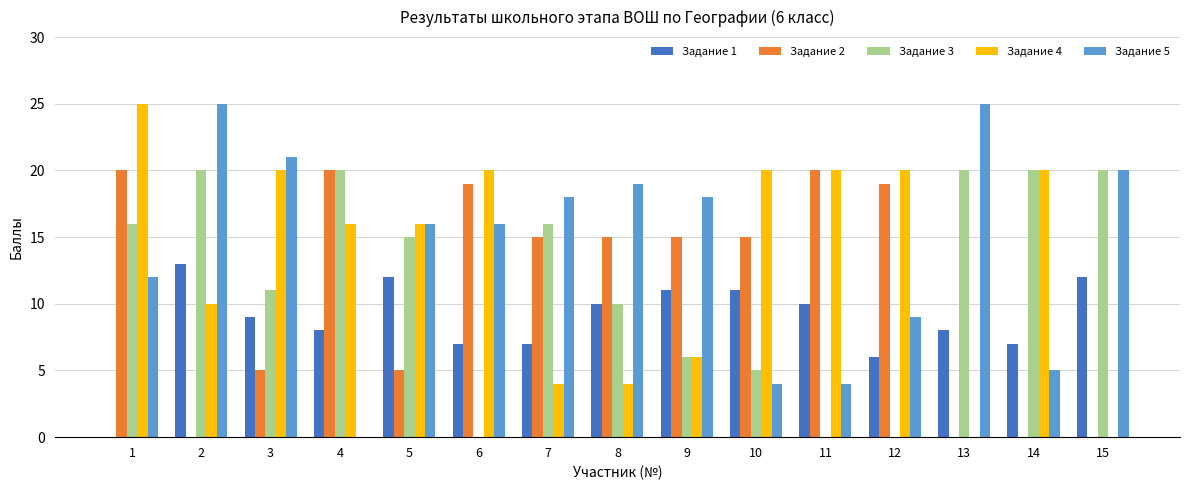

What is the maximum value shown in the chart?

25